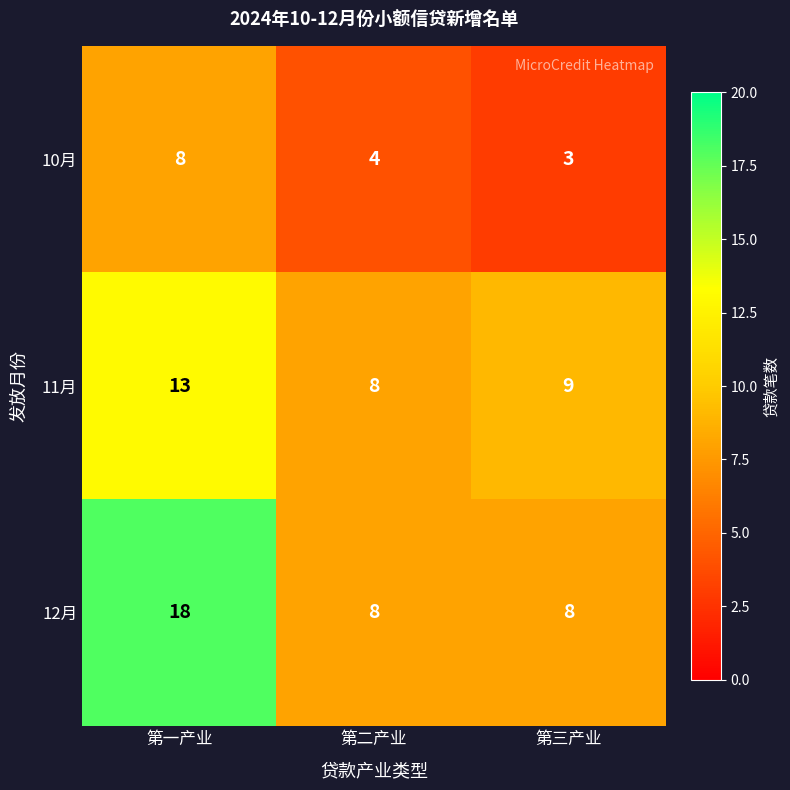

At which label does 10月 first exceed 4?

第一产业